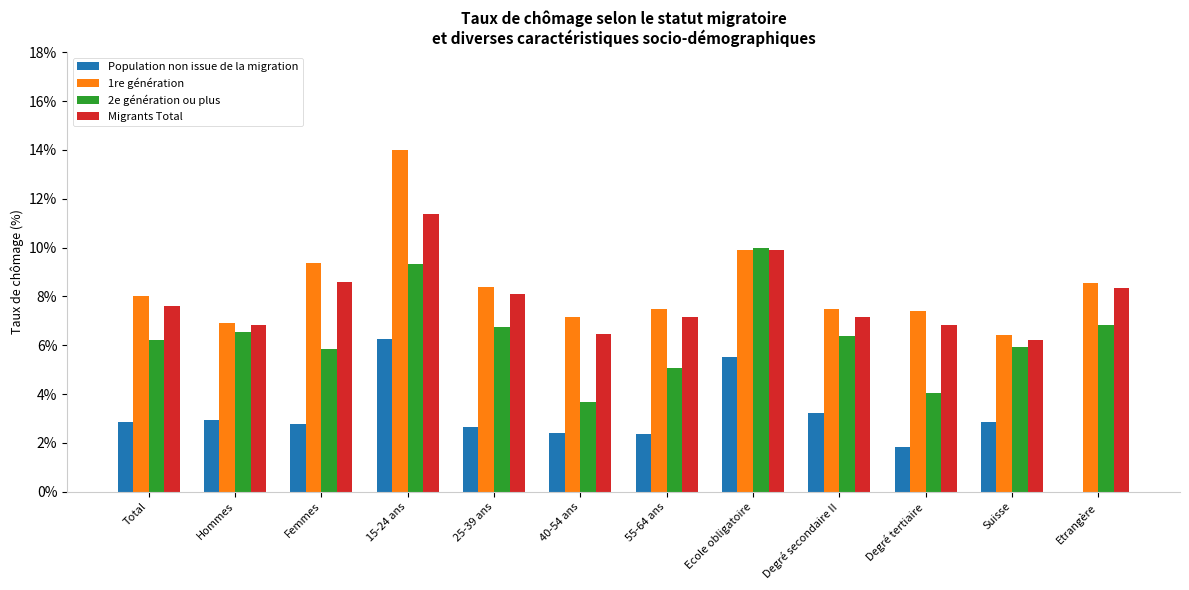

Read the 1re génération value at Ecole obligatoire.

9.9